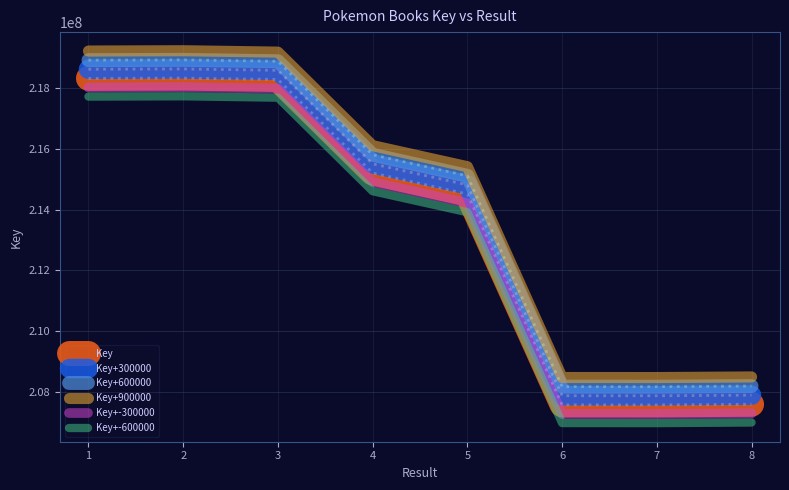

The value of Key+600000 at 6 is 208176010. True or false?

True